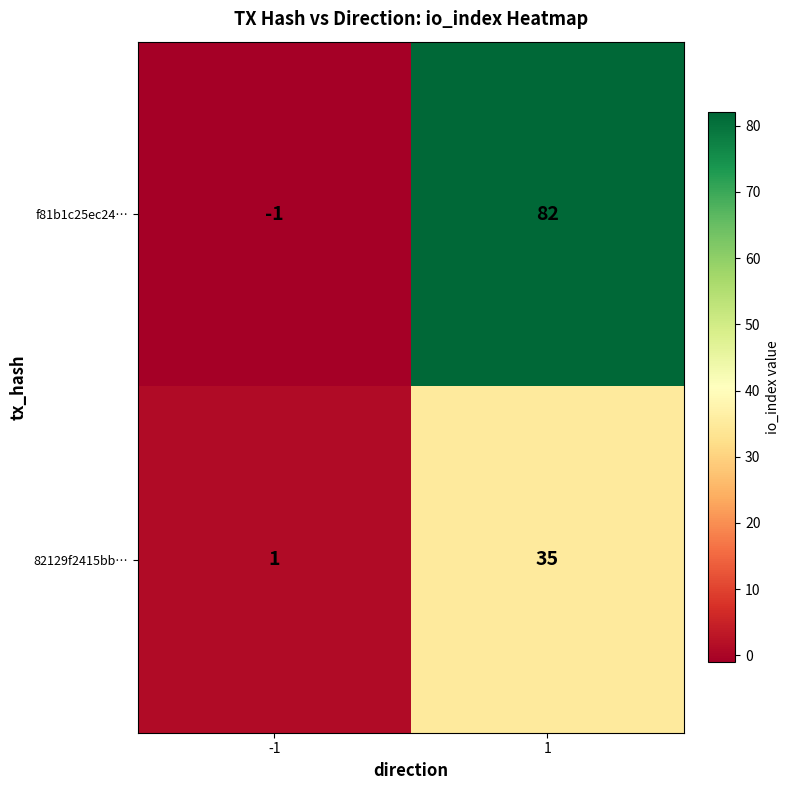

At how many categories does at least one series exceed 50?

1